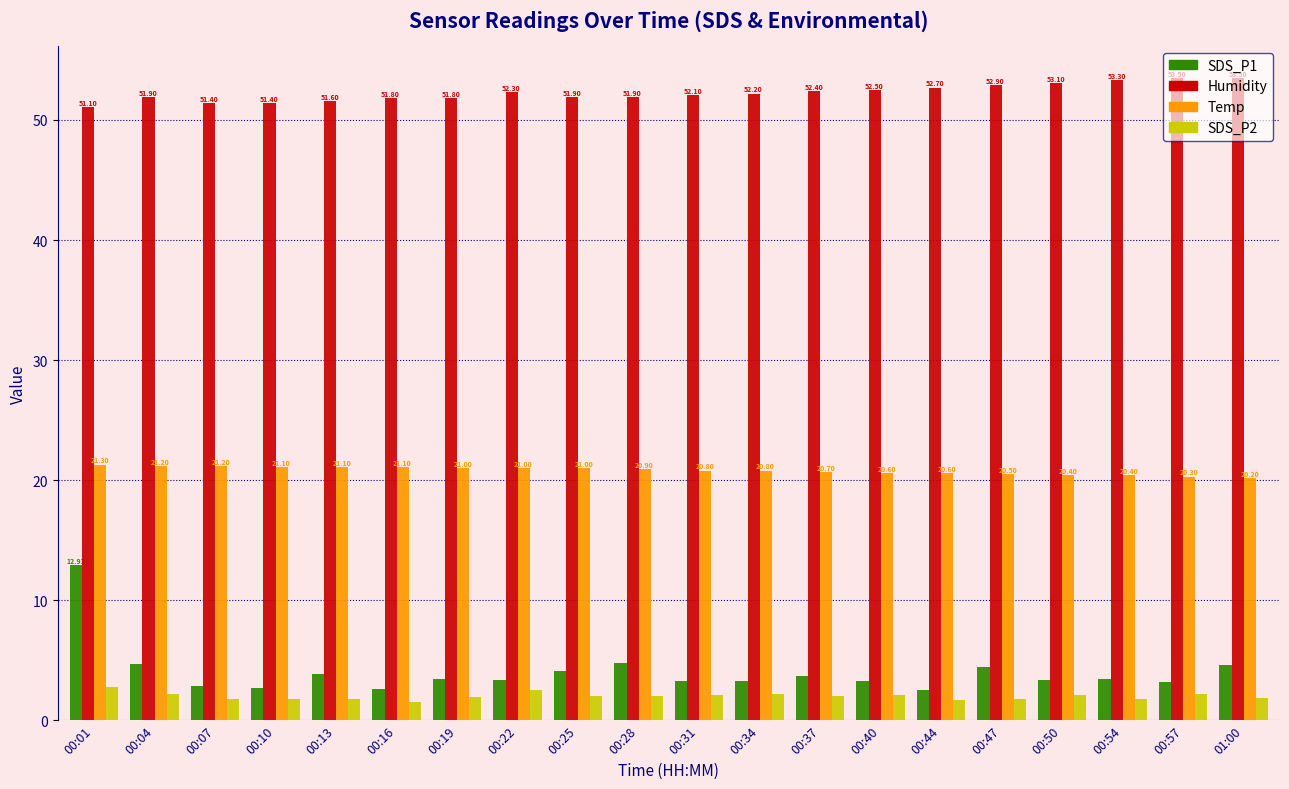

What is the spread (max minus min) of values at 00:16?

50.3